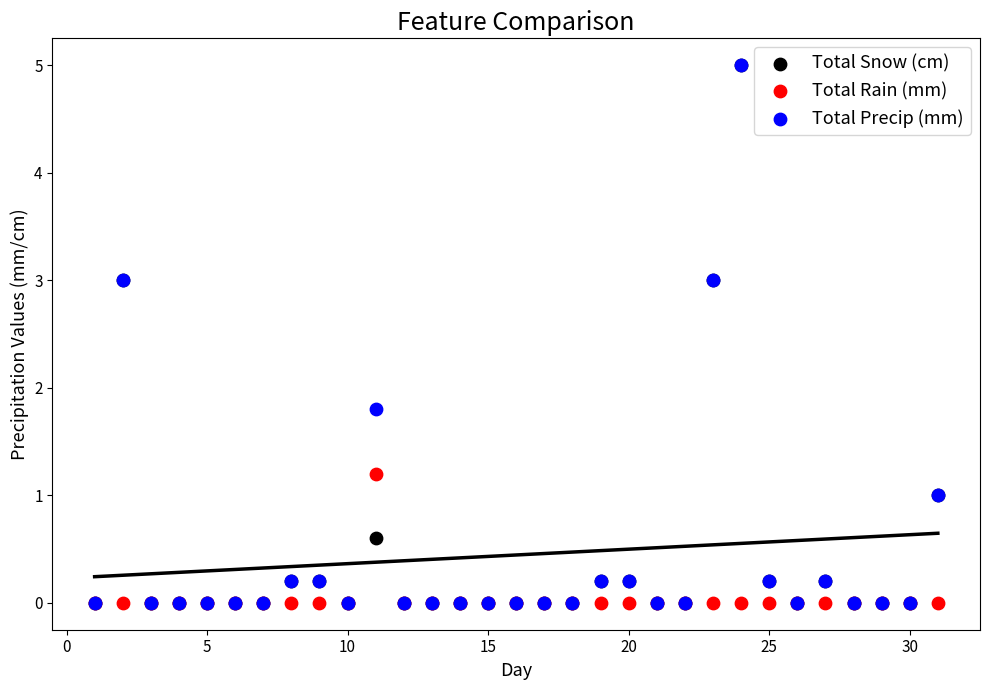

Across all series, what Y value is closest to 2?

1.8